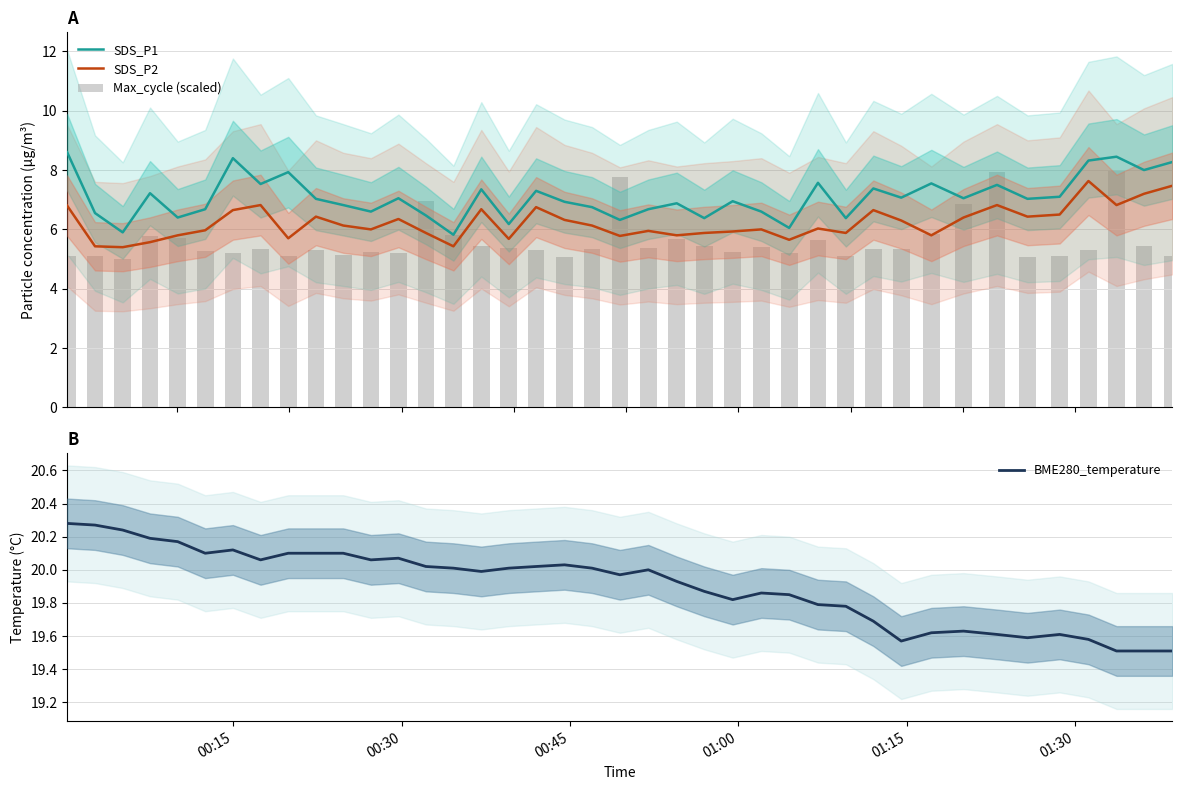

What is the minimum value for BME280_temperature?

19.5